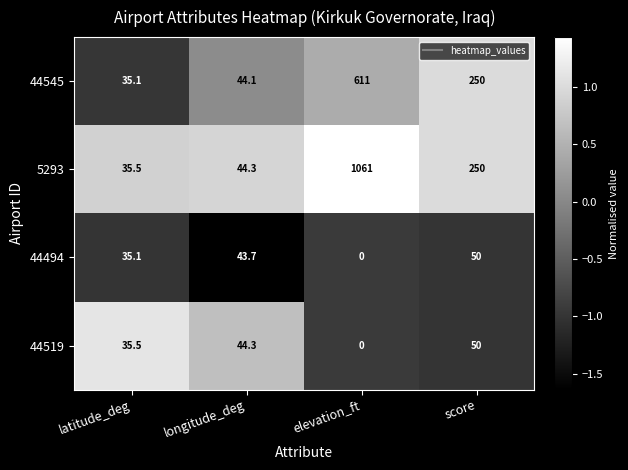

Reading left to right, extract all data points from this chart.

44545: 35.1	44.1	611.0	250.0
5293: 35.5	44.3	1061.0	250.0
44494: 35.1	43.7	0.0	50.0
44519: 35.5	44.3	0.0	50.0